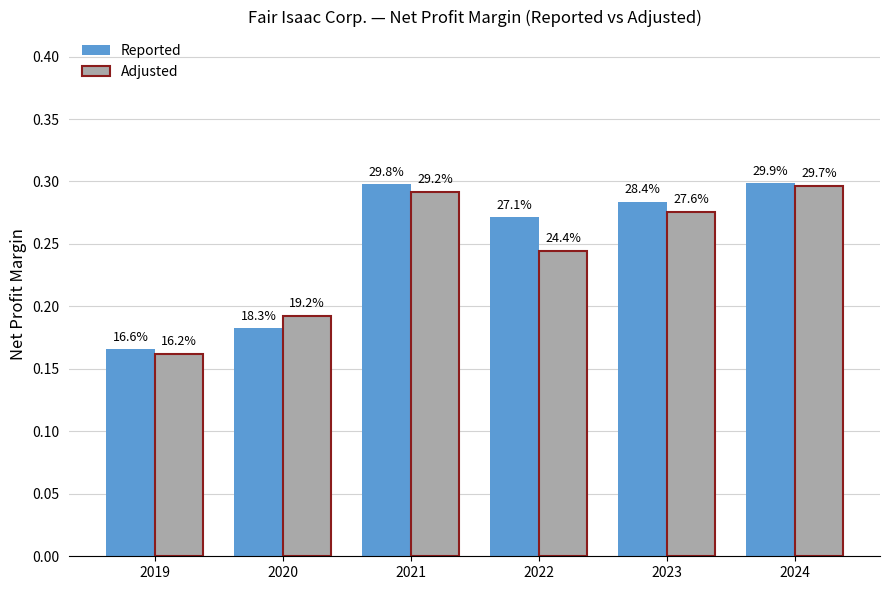

The value of Adjusted at 2019 is 0.3. True or false?

False